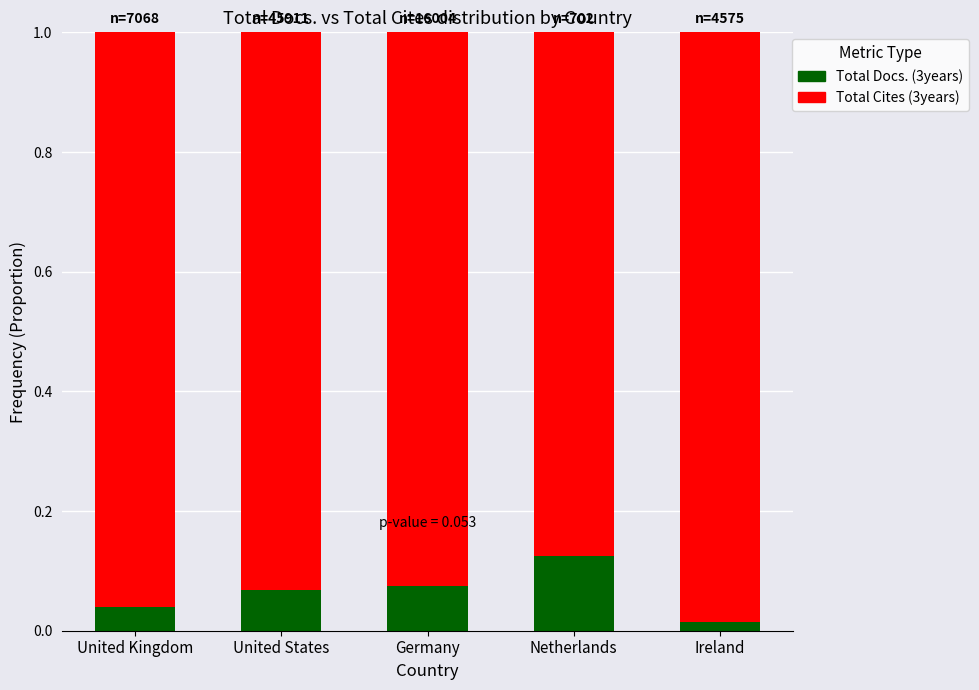

Is it true that Total Docs. (3years) equals 0.0 at United States?

False